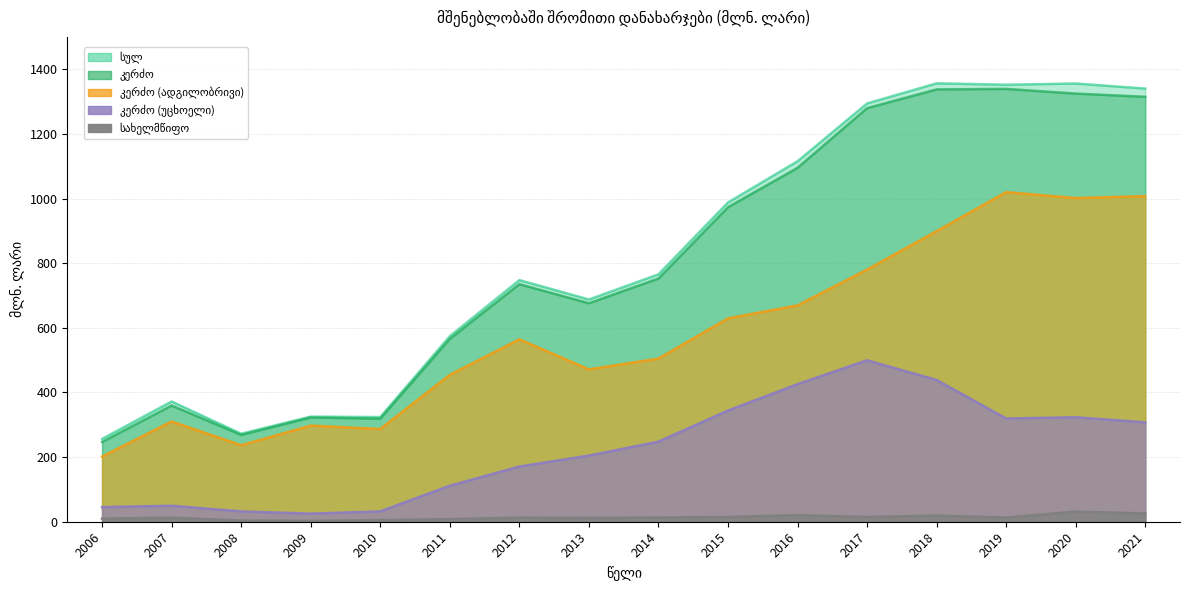

Reading right to left, list all the values displayed in this chart.

სულ: 2021=1340.2	2020=1355.8	2019=1352.1	2018=1356.4	2017=1294.1	2016=1115.3	2015=987.7	2014=765.4	2013=687.6	2012=747.6	2011=573.9	2010=323.8	2009=325.2	2008=272.3	2007=372.0	2006=256.4
სახელმწიფო: 2021=25.5	2020=31.2	2019=13.0	2018=18.9	2017=14.6	2016=20.4	2015=14.6	2014=13.0	2013=11.6	2012=12.6	2011=8.2	2010=4.9	2009=2.7	2008=3.7	2007=12.4	2006=9.6
კერძო: 2021=1314.7	2020=1324.6	2019=1339.1	2018=1337.5	2017=1279.5	2016=1094.9	2015=973.1	2014=752.4	2013=676.0	2012=735.0	2011=565.7	2010=318.9	2009=322.5	2008=268.6	2007=359.6	2006=246.8
კერძო (ადგილობრივი): 2021=1007.3	2020=1001.4	2019=1019.8	2018=899.0	2017=780.1	2016=669.3	2015=629.2	2014=504.7	2013=471.4	2012=564.3	2011=454.4	2010=286.9	2009=297.5	2008=236.7	2007=310.2	2006=201.6
კერძო (უცხოელი): 2021=307.4	2020=323.2	2019=319.3	2018=438.5	2017=499.4	2016=425.6	2015=343.9	2014=247.7	2013=204.6	2012=170.7	2011=111.3	2010=32.0	2009=25.0	2008=31.9	2007=49.4	2006=45.2